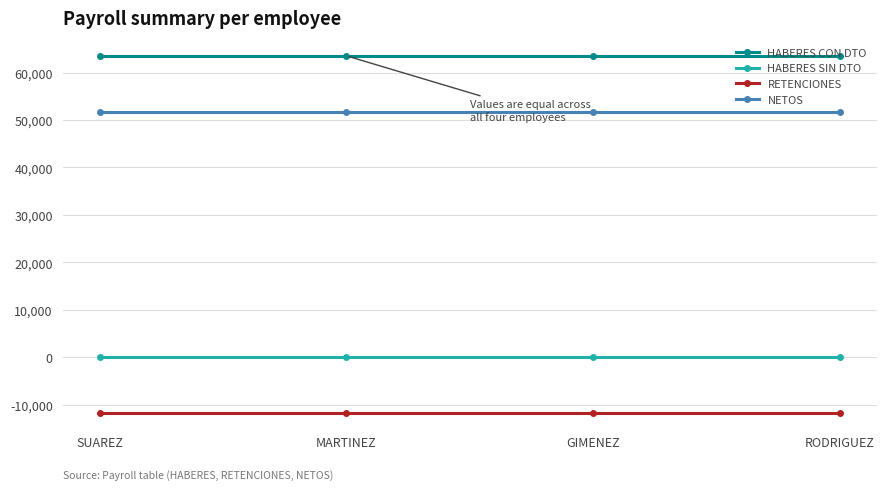

List the series in order of their overall mean, lowest first.

RETENCIONES, HABERES SIN DTO, NETOS, HABERES CON DTO